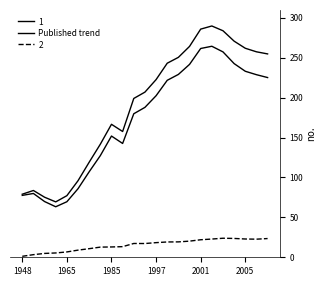

Is this an area chart (filled region under the line)?

No